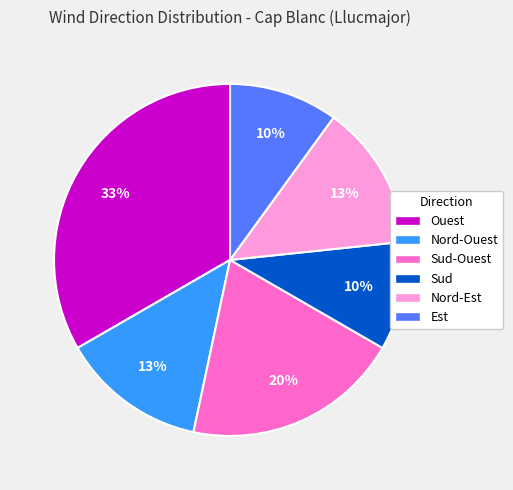

Which slice is the largest?

Ouest